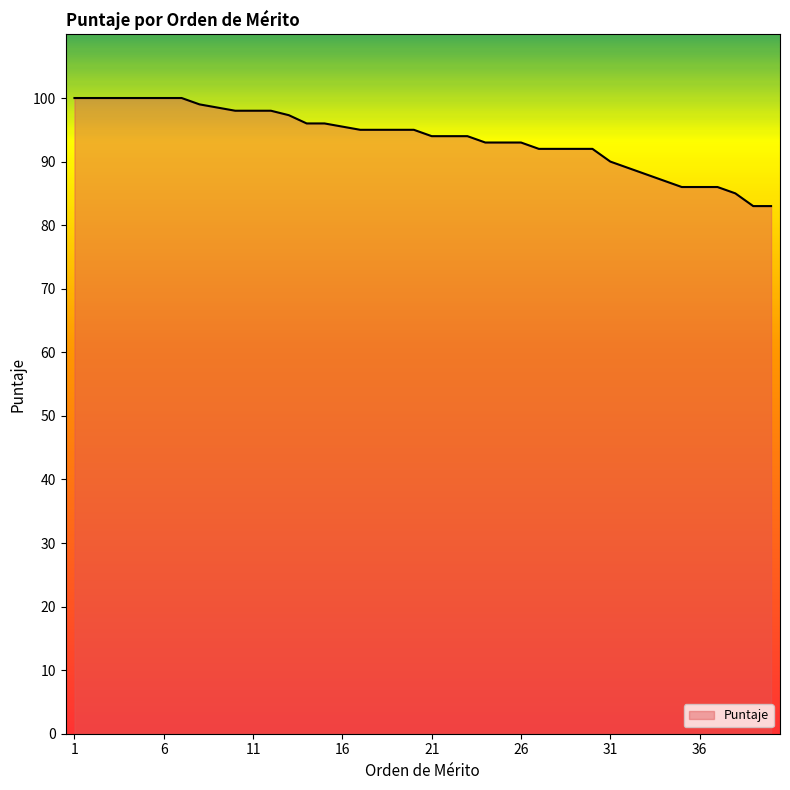

What is the smallest value displayed?

83.0